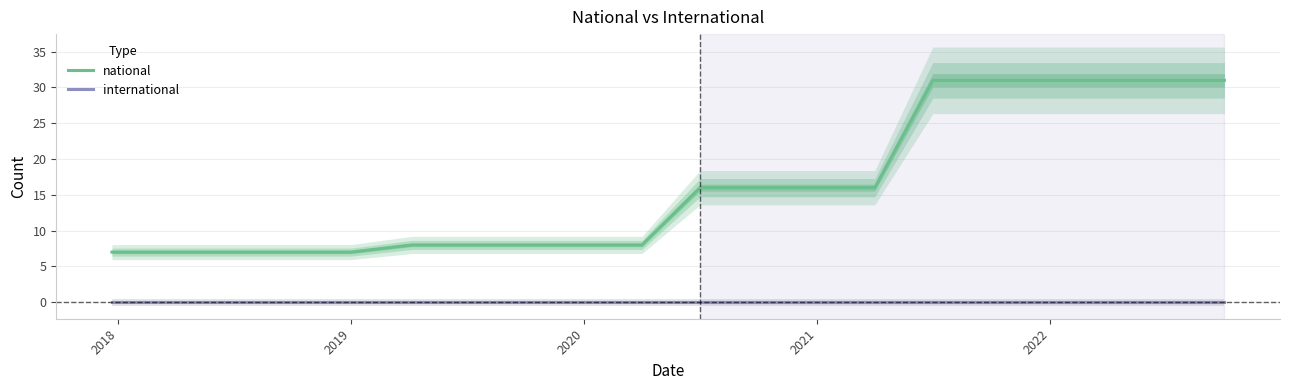

Reading left to right, transcribe all the data shown in this chart.

national: 7	7	7	7	7	8	8	8	8	8	16	16	16	16	31	31	31	31	31	31
international: 0	0	0	0	0	0	0	0	0	0	0	0	0	0	0	0	0	0	0	0